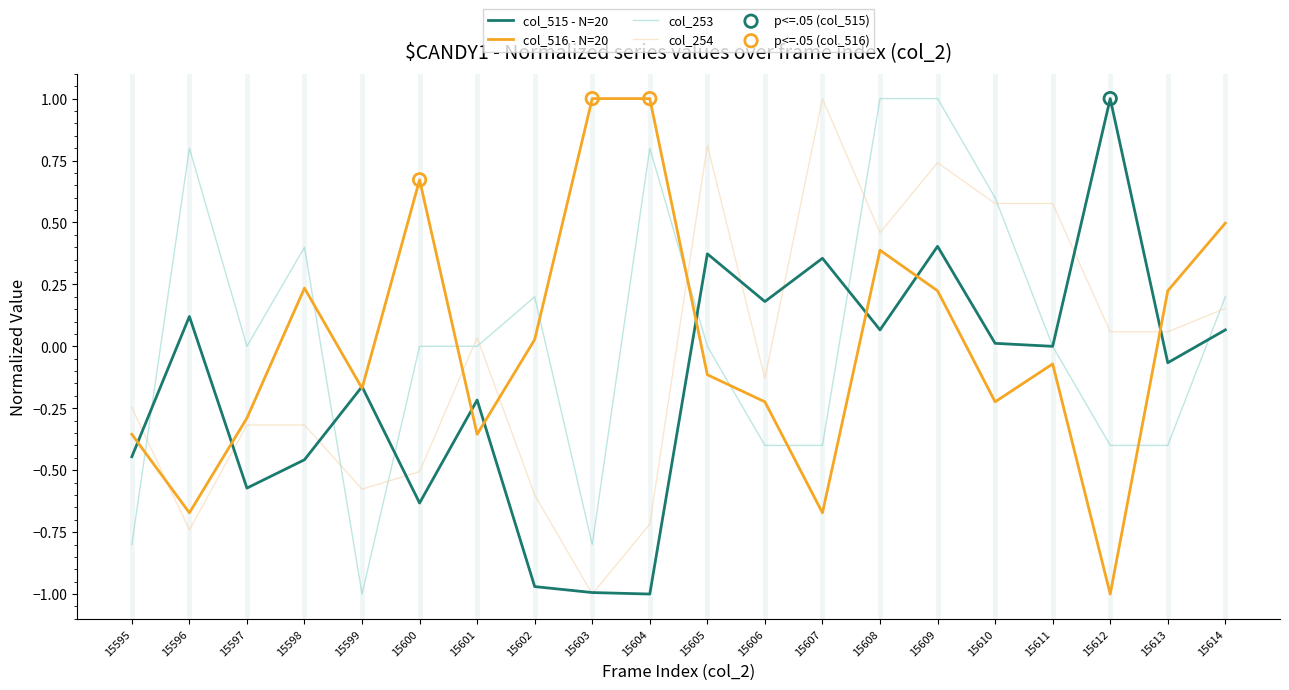

What is the total value across all series at 15605?

1.1